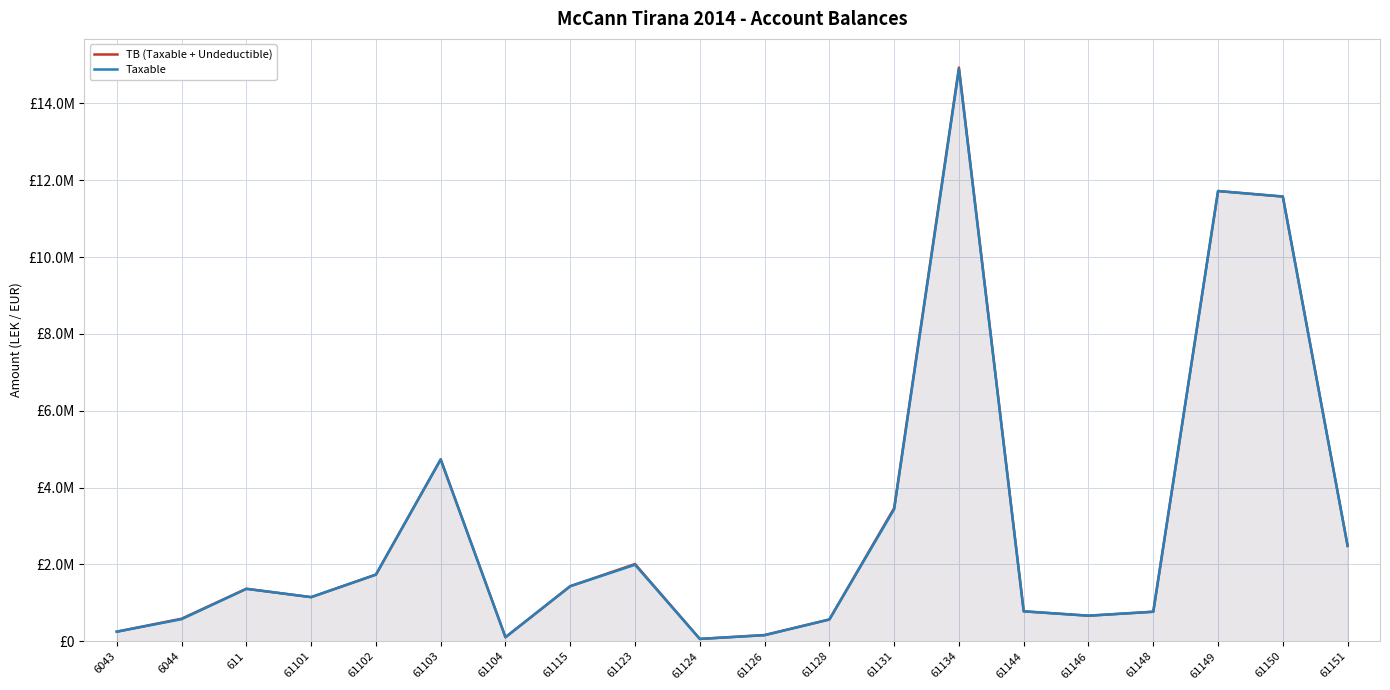

Rank the series by their maximum value, from highest to lowest.

TB (Taxable + Undeductible), Taxable